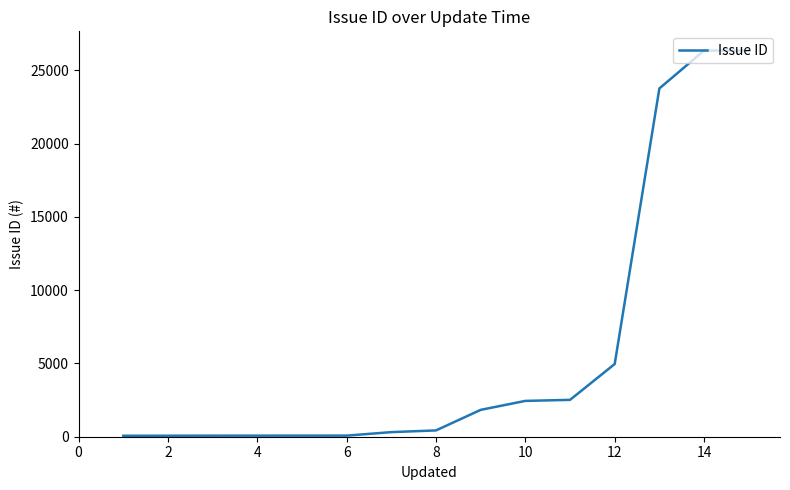

What is the maximum value shown in the chart?

26354